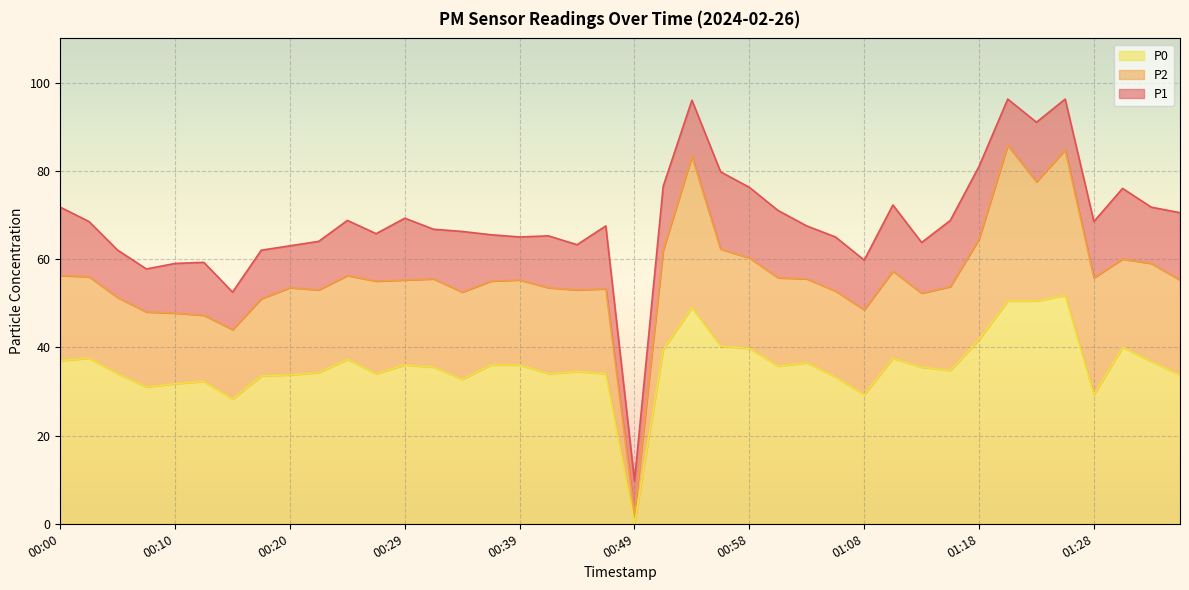

What is the difference between the highest and lowest values at 00:27?

31.8